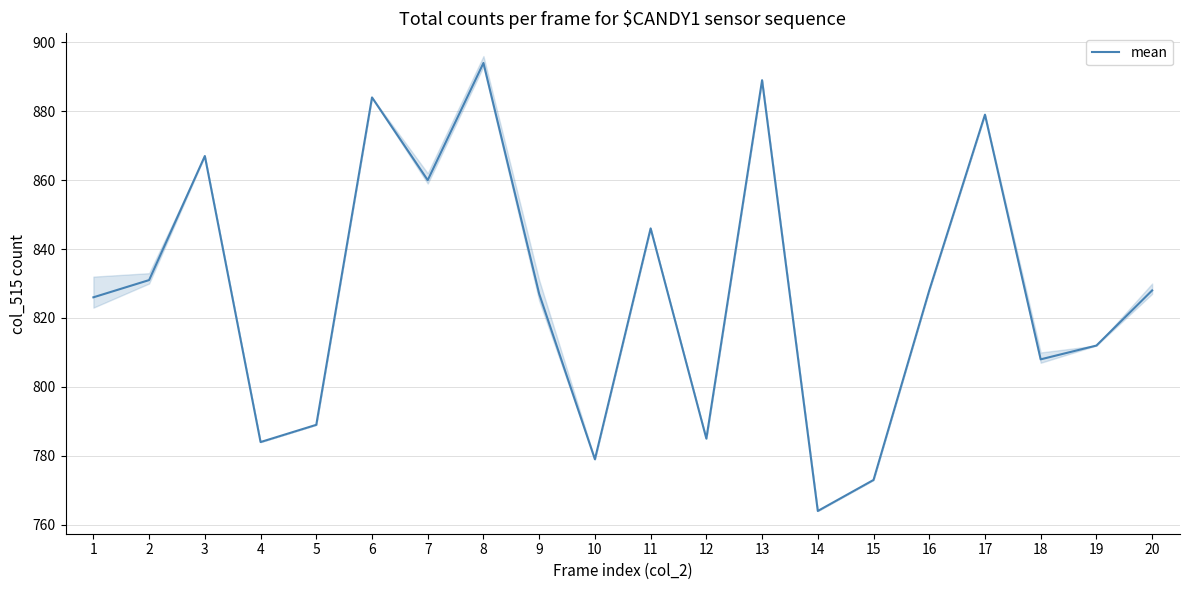

True or false: there are more than 1 points higher than both neighbors.

True